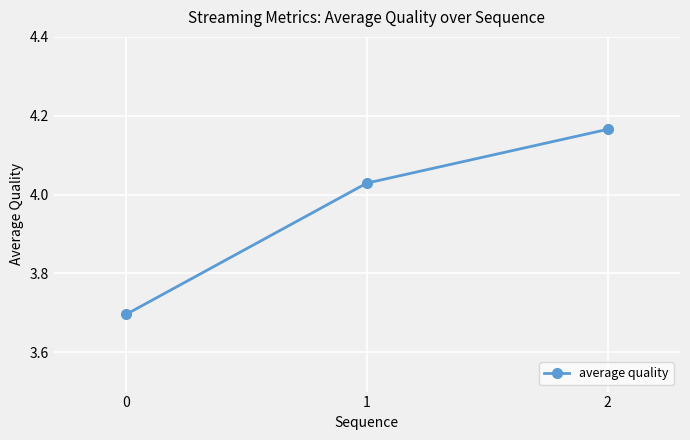

True or false: the data shows 1.4 at 2.

False